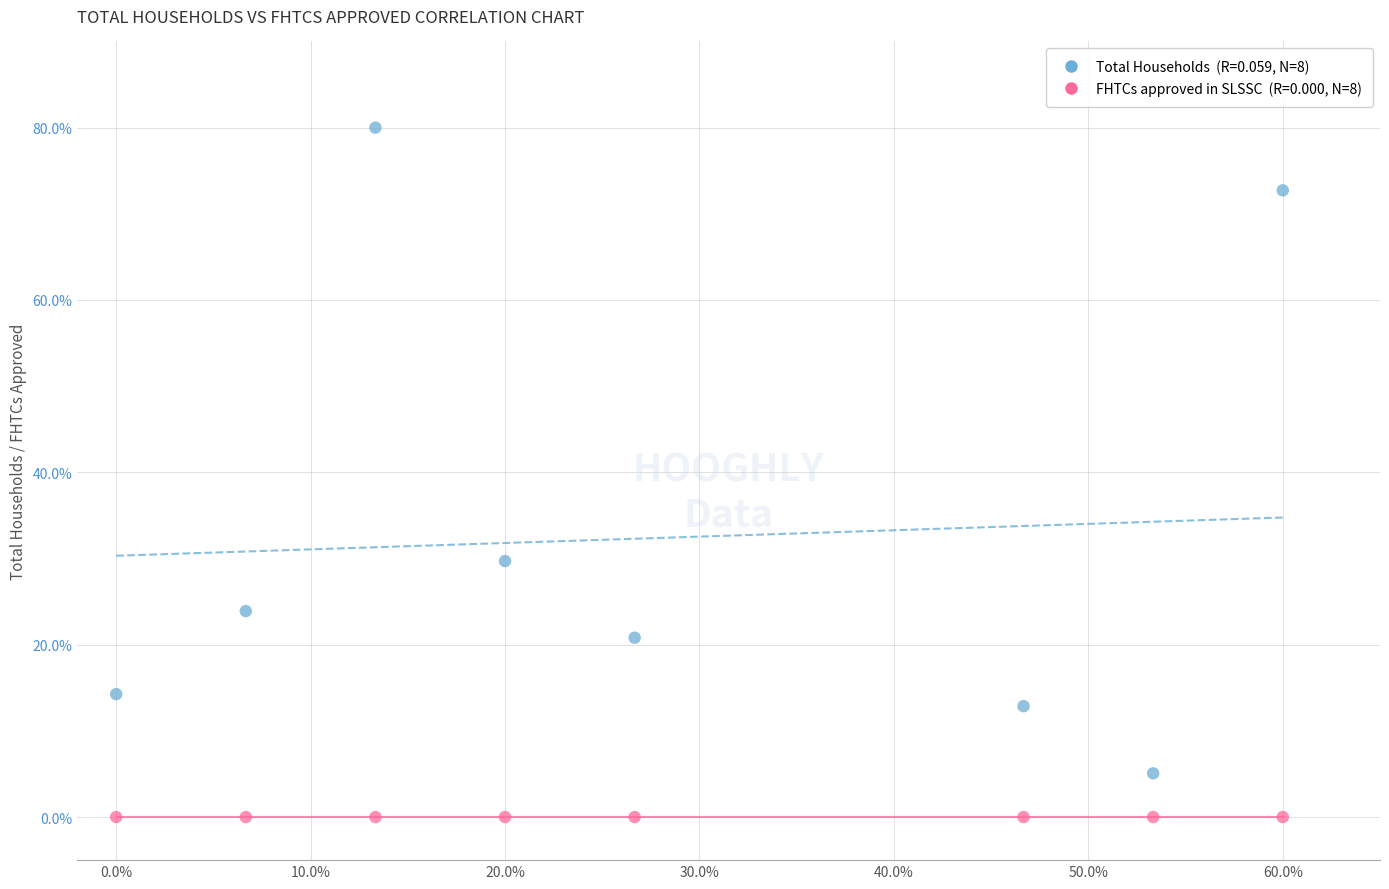

Across all series, what Y value is closest to 40?

29.7